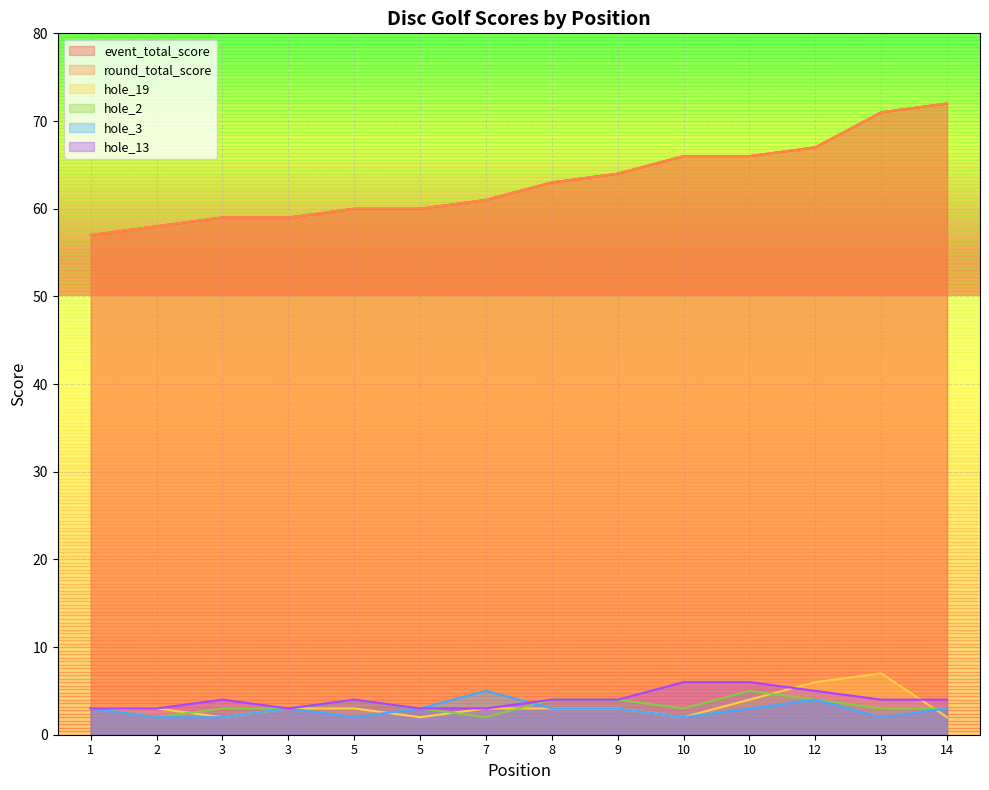

What is the spread (max minus min) of values at 1?

54